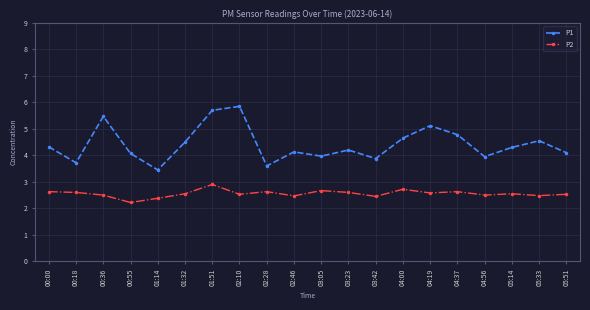

At how many categories does at least one series exceed 3?

20